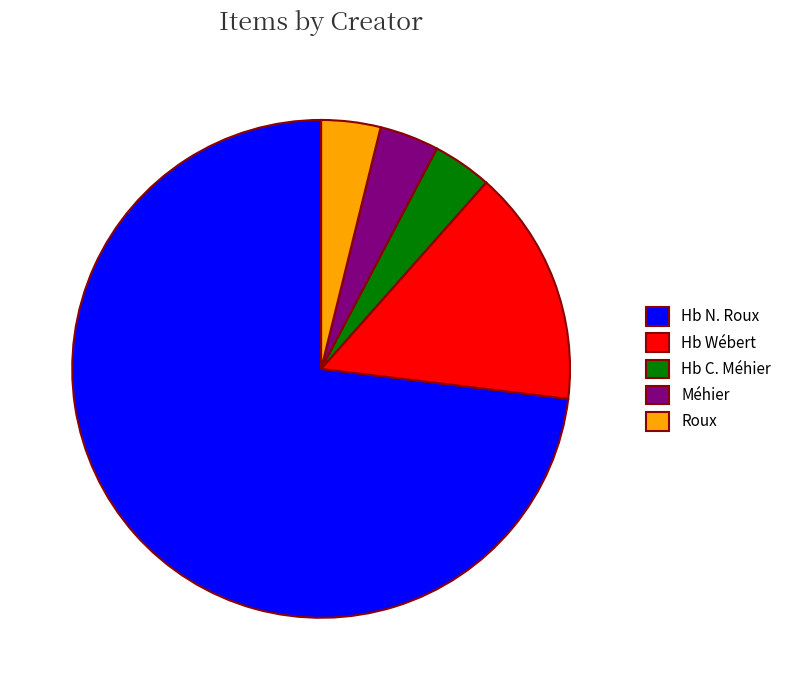

True or false: Hb Wébert accounts for 22% of the total.

False